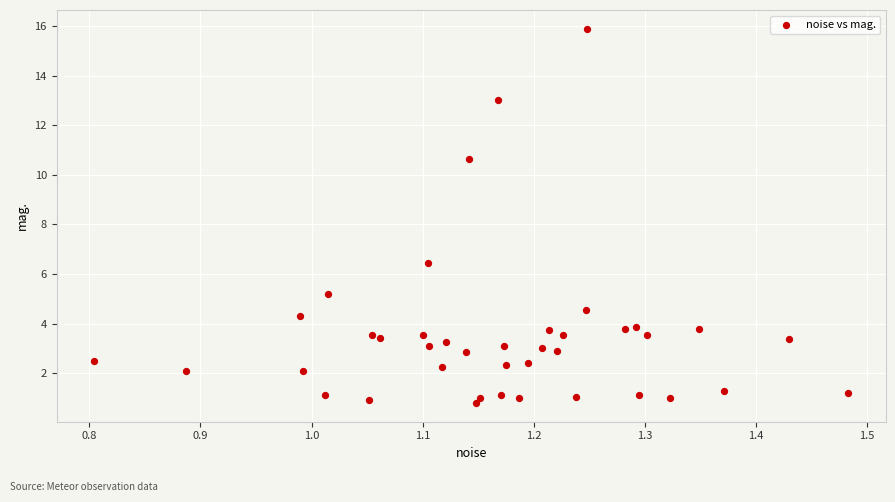

What Y value in the scatter plot is closest to 8?

6.4